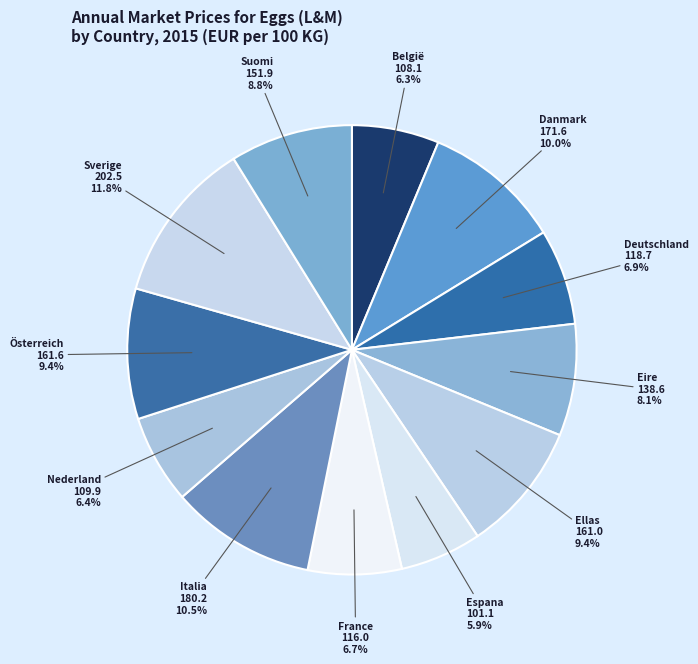

To the nearest percent, what percentage of the pie is Eire?

8%